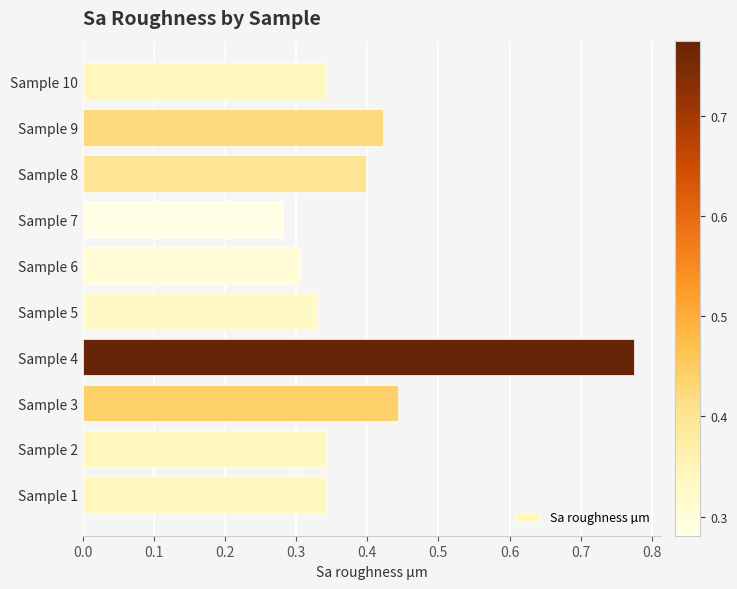

Count the number of categories in the chart.

10